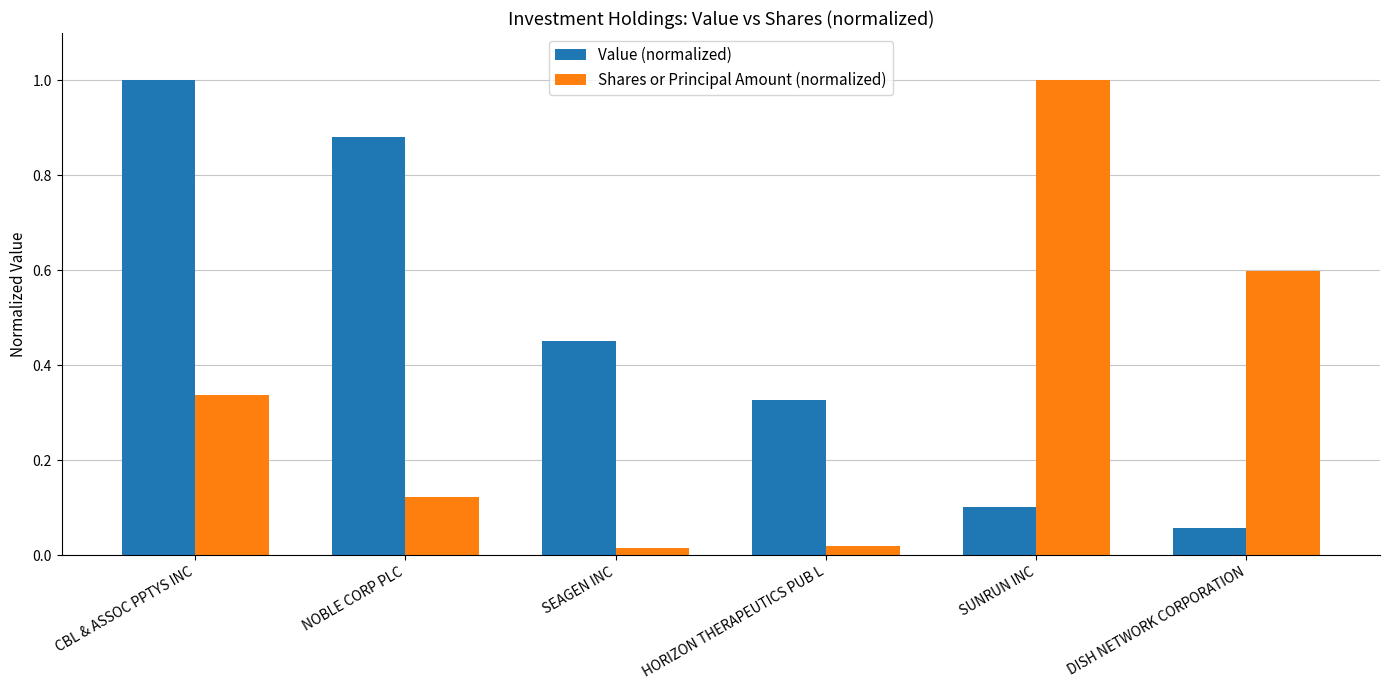

Between CBL & ASSOC PPTYS INC and HORIZON THERAPEUTICS PUB L, which series saw the biggest shift?

Value (normalized)